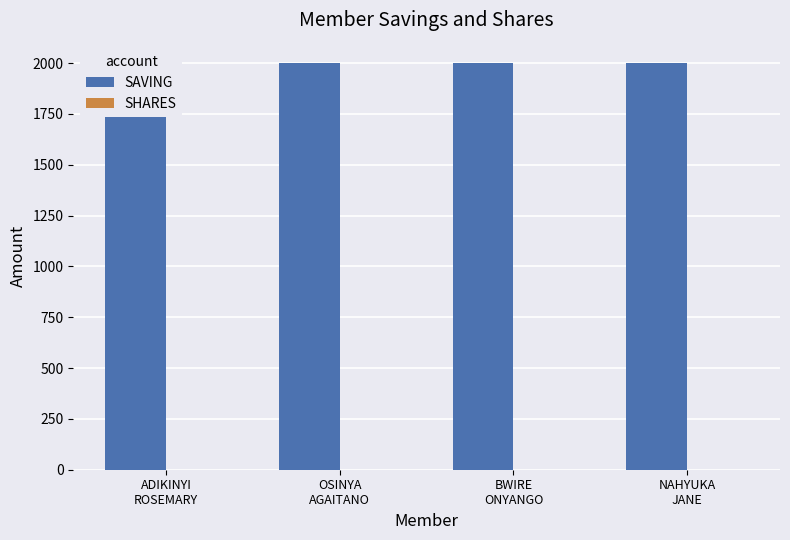

How many bars are there in total?

8